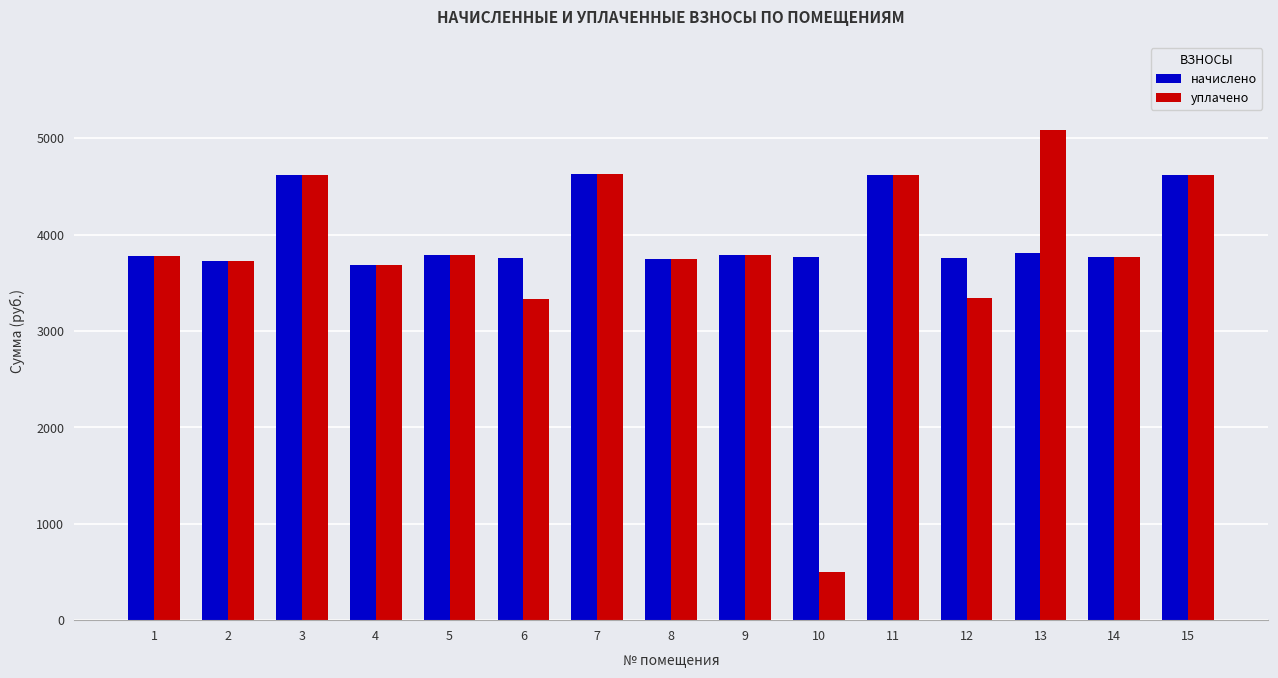

At which category does the chart reach its peak across all series?

13